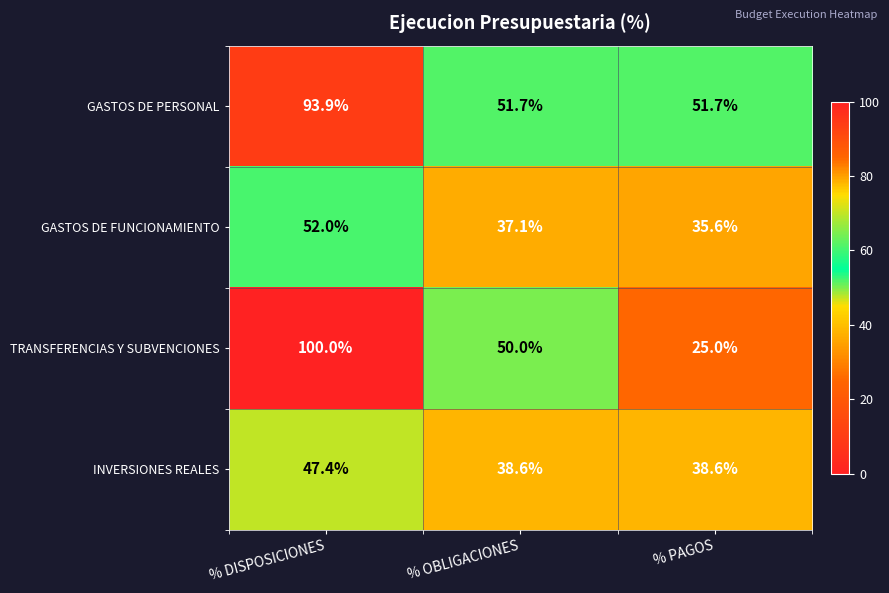

What is the difference between the highest and lowest values at % PAGOS?

26.7